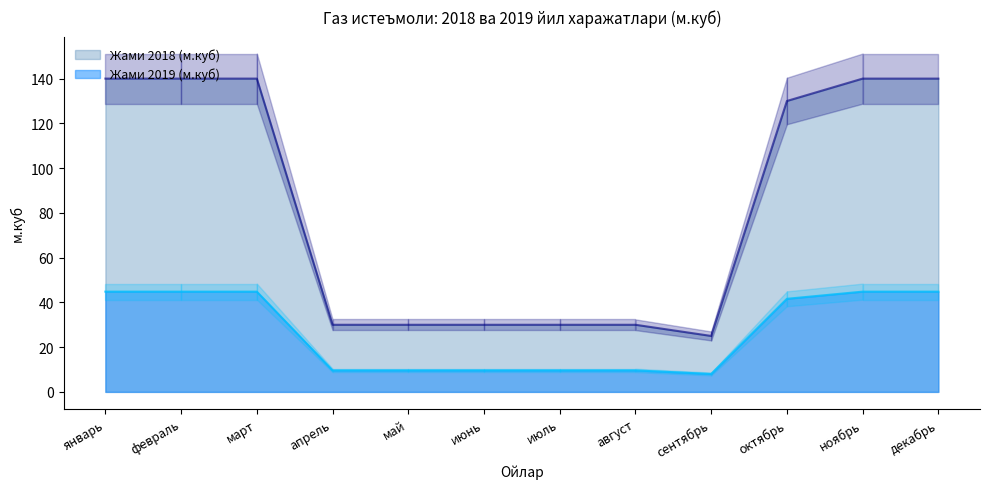

What is the label of the 10th point from the right?

март